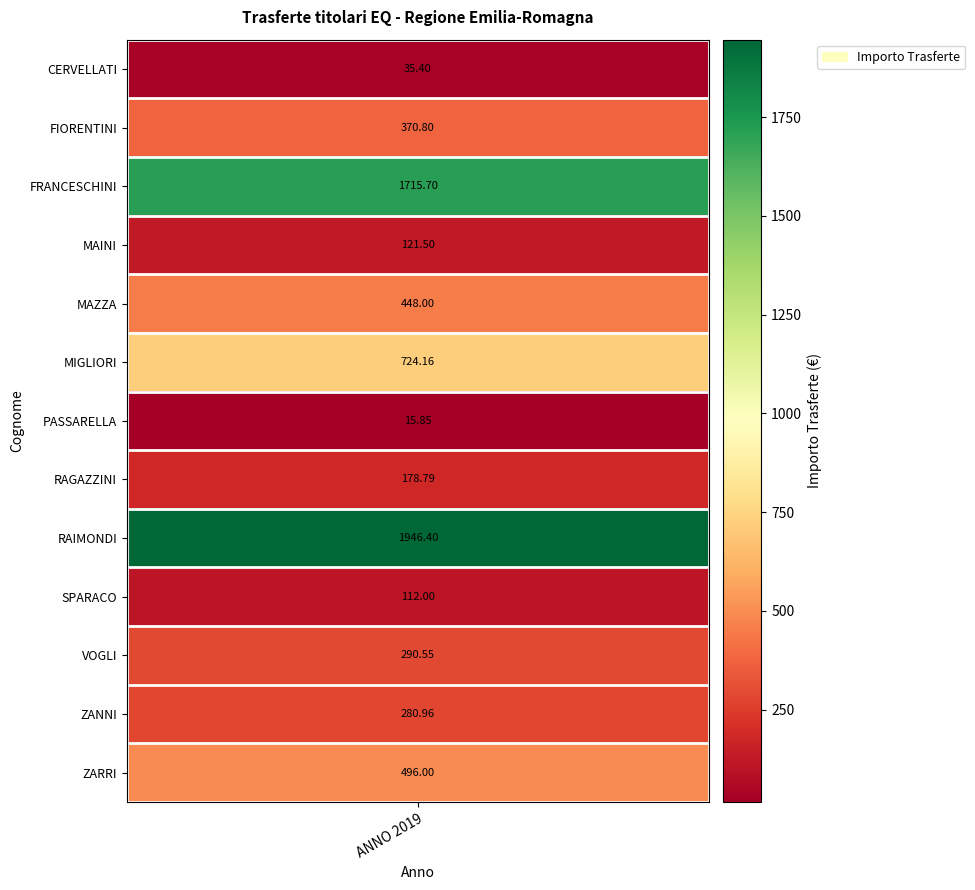

Rank the categories by value from lowest to highest.

6, 0, 9, 3, 7, 11, 10, 1, 4, 12, 5, 2, 8